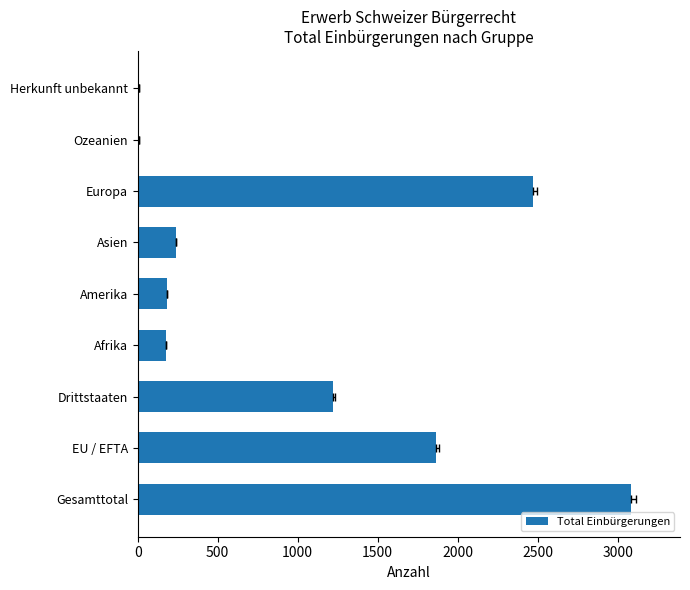

What is the difference between the maximum and minimum values?

3074